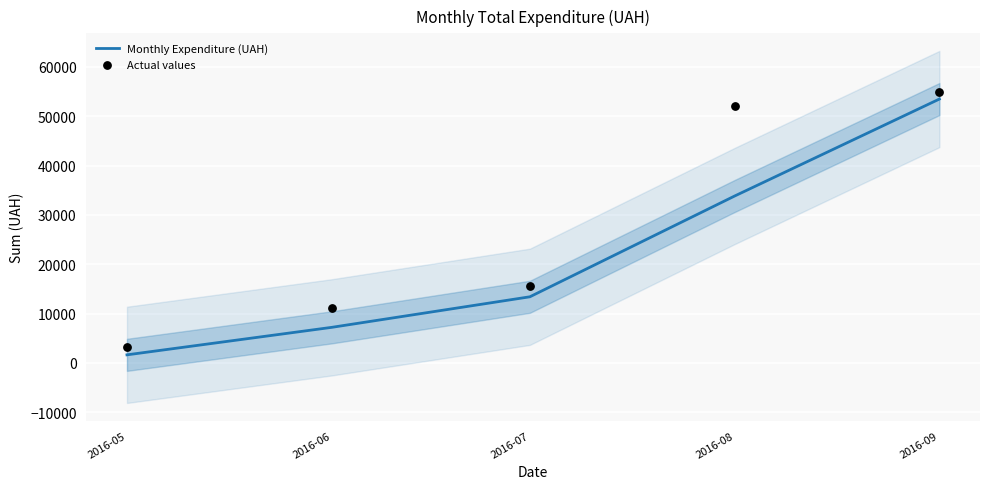

At how many categories does at least one series exceed 8315?

4